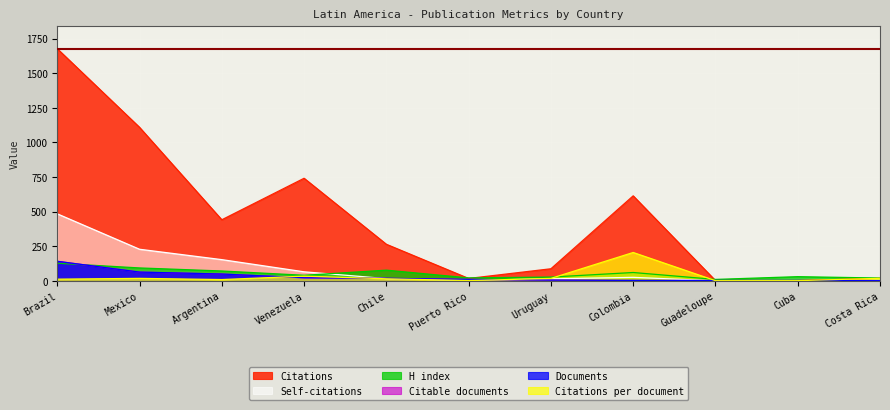

What is the difference between the Citations values at Uruguay and Argentina?

354.0